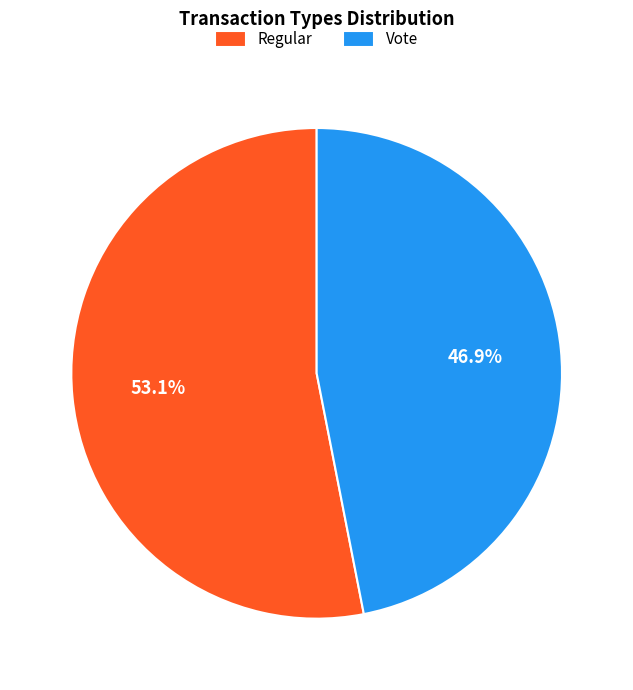

What is the smallest slice in the pie chart?

Vote